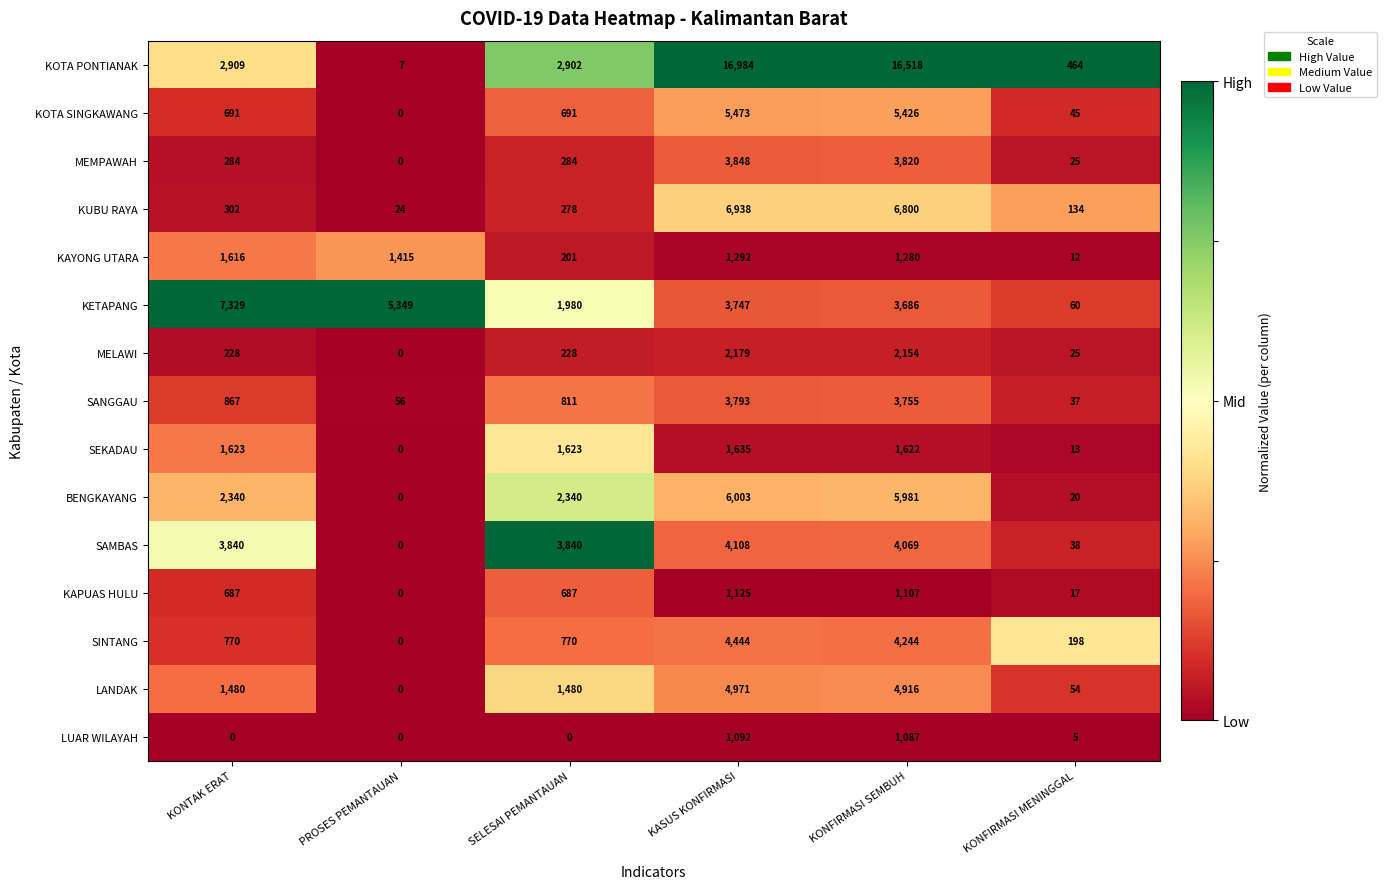

What is the difference between the maximum and minimum values in the MEMPAWAH series?

3848